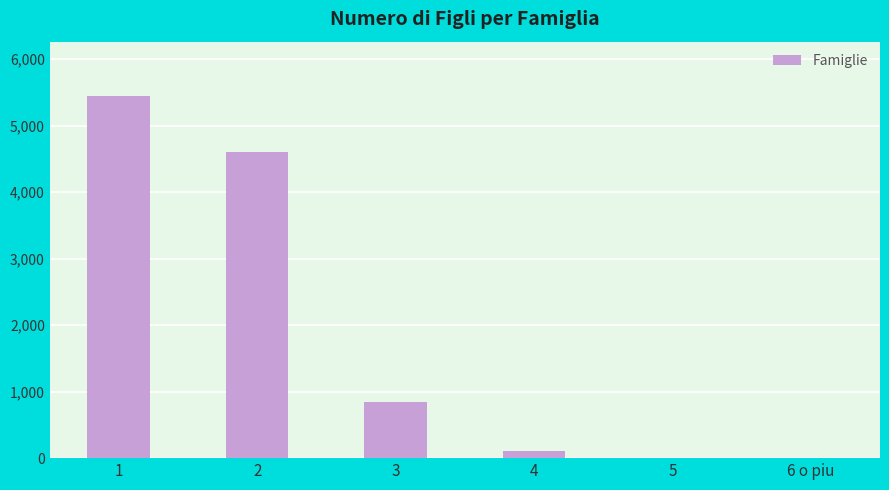

What is the greatest value displayed?

5444